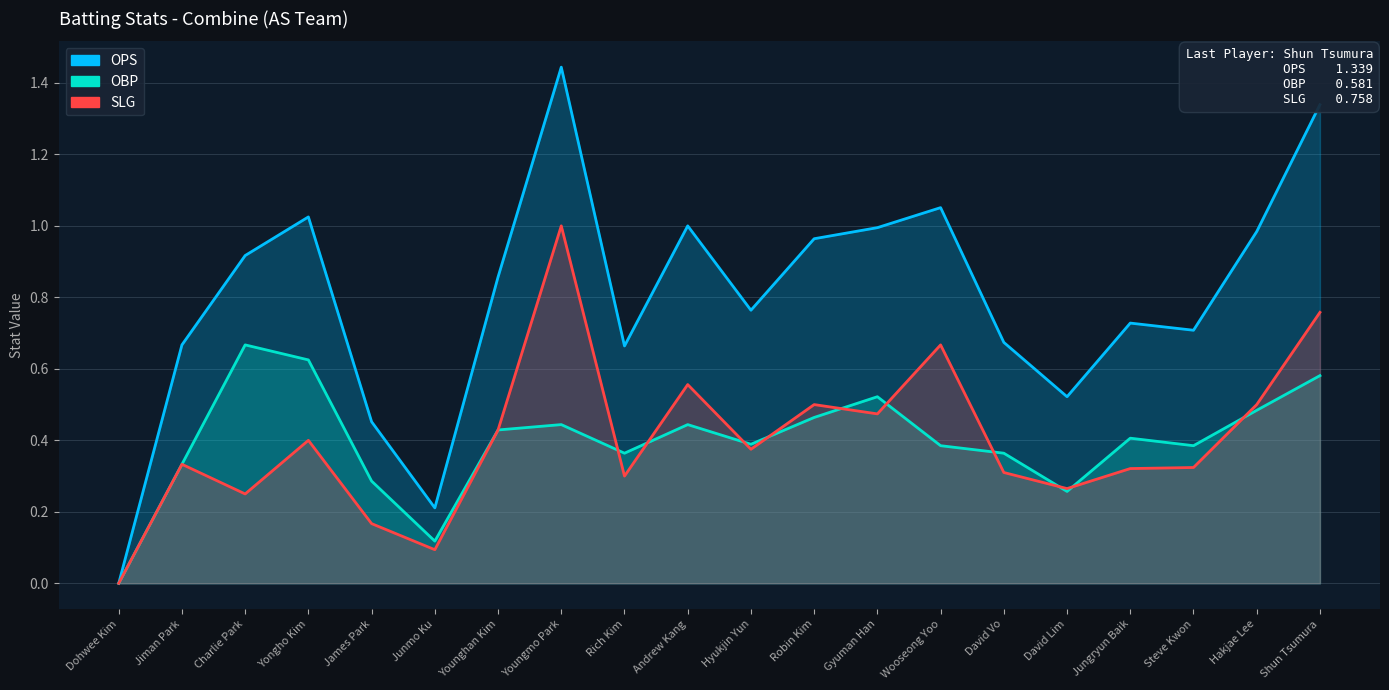

True or false: OBP has more than 2 interior local peaks.

True